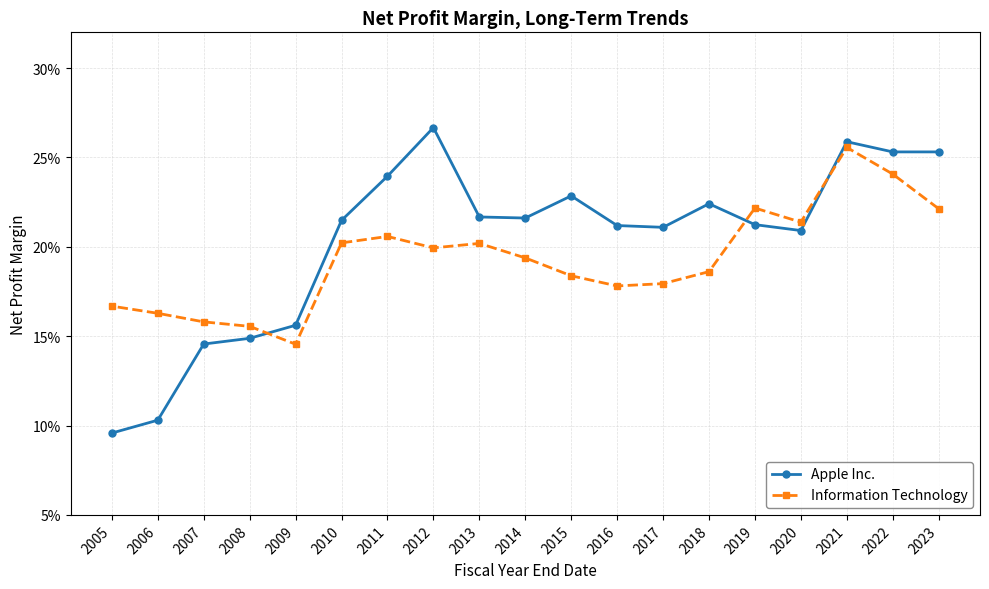

What value does the Apple Inc. series have at 2021?

0.3